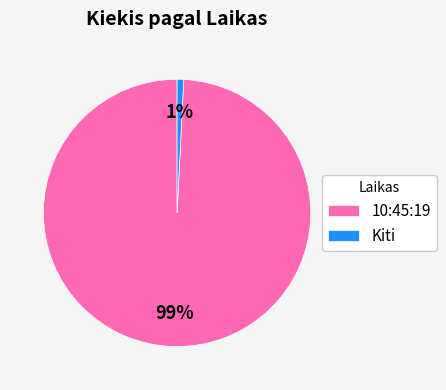

The 10:45:19 slice represents 99% of the pie. True or false?

True